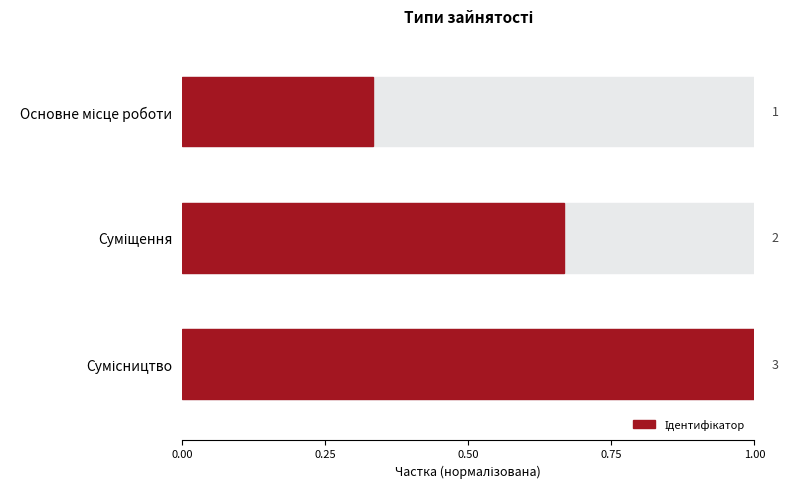

What is the greatest value displayed?

3